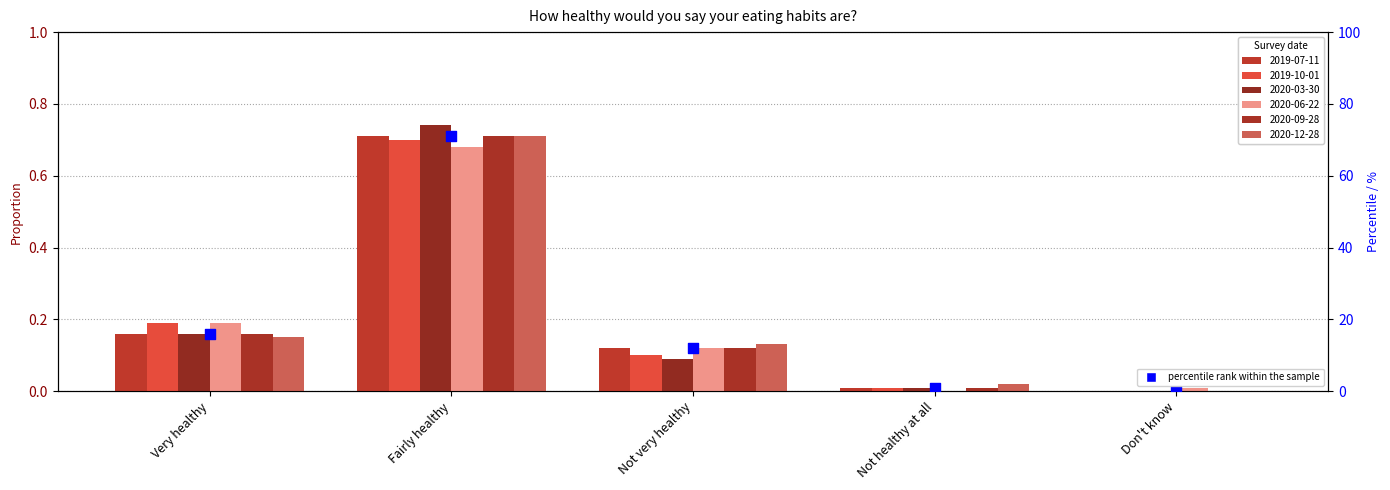

Approximately how many times larger is the value at Not healthy at all compared to Very healthy?

0.1